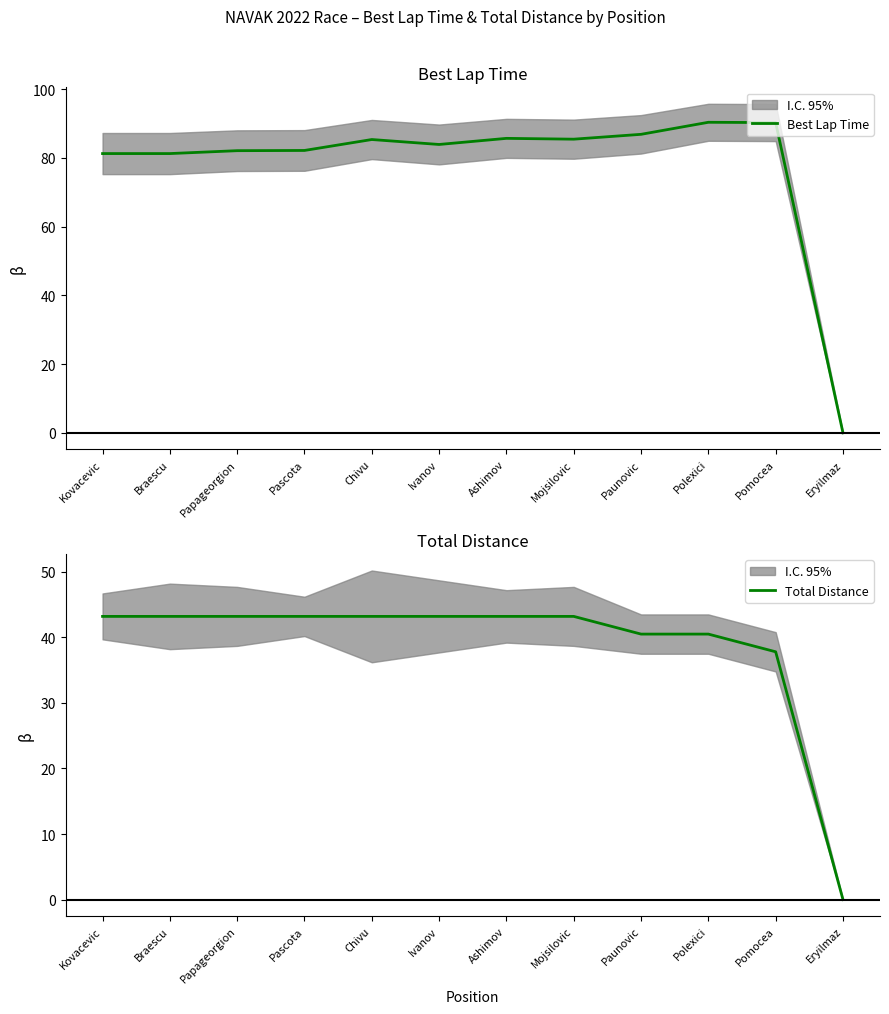

Is the value of Best Lap Time at Pascota greater than the value of Total Distance at Kovacevic?

Yes